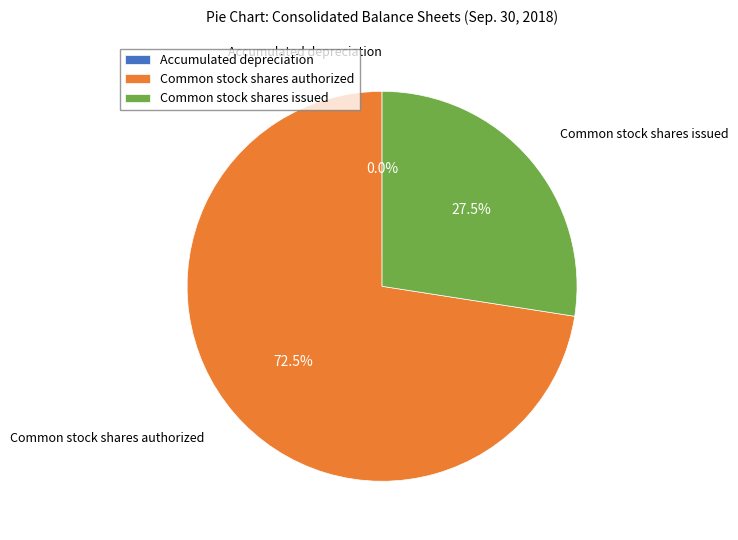

How much of the chart is everything except Common stock shares authorized?

27.5%